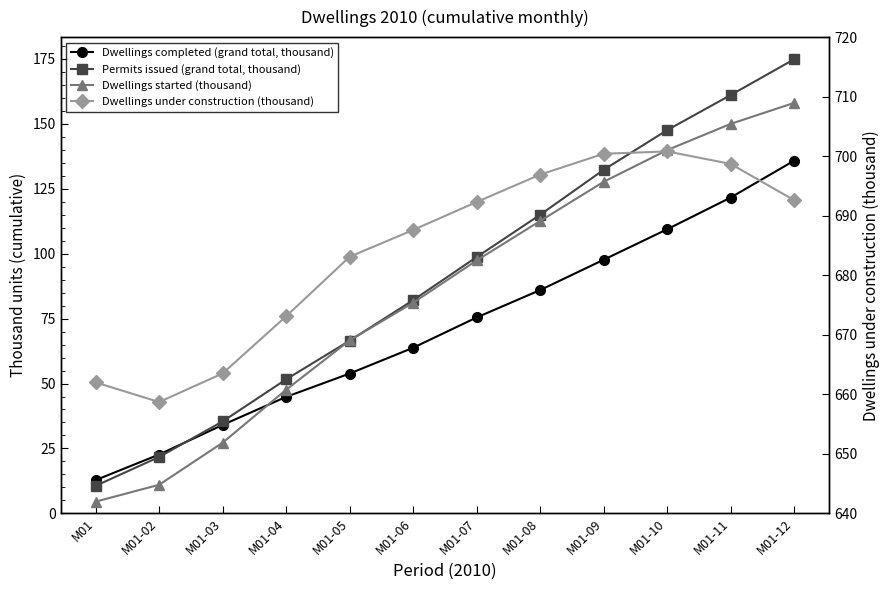

What is the label of the 1st point from the left?

M01